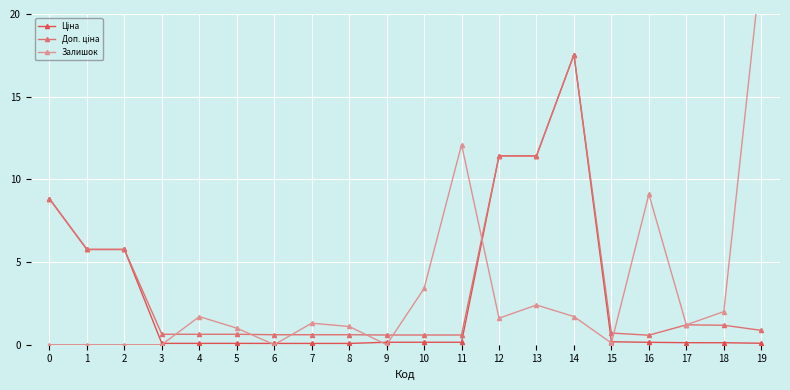

Is it true that Доп. ціна equals 2.6 at 1?

False